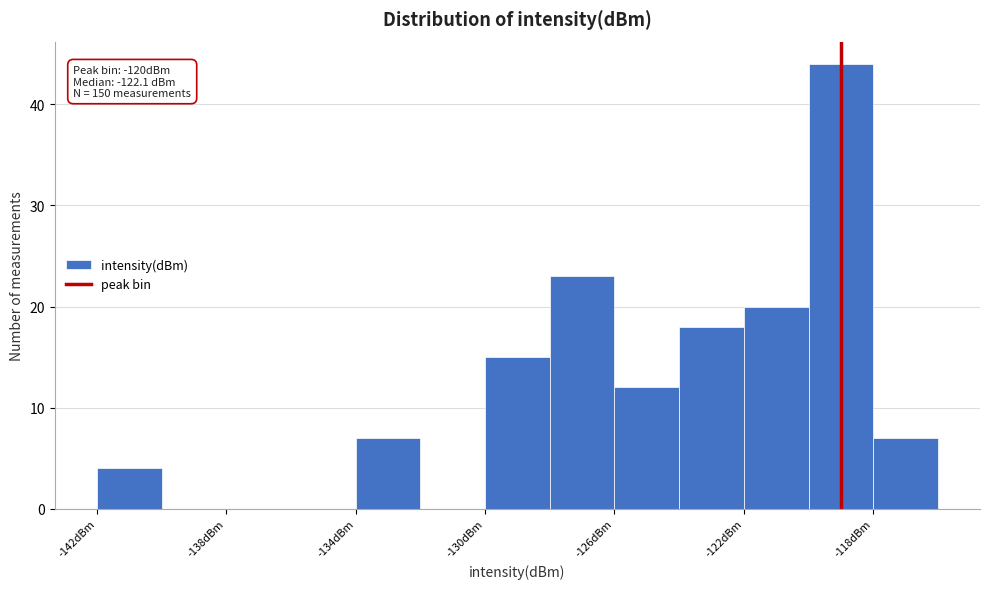

Which range on the x-axis has the tallest bar?

-120 to -118